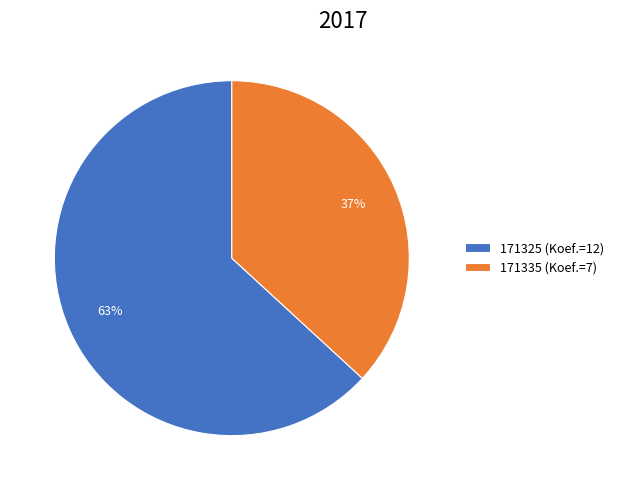

Which category has the biggest portion of the pie?

171325